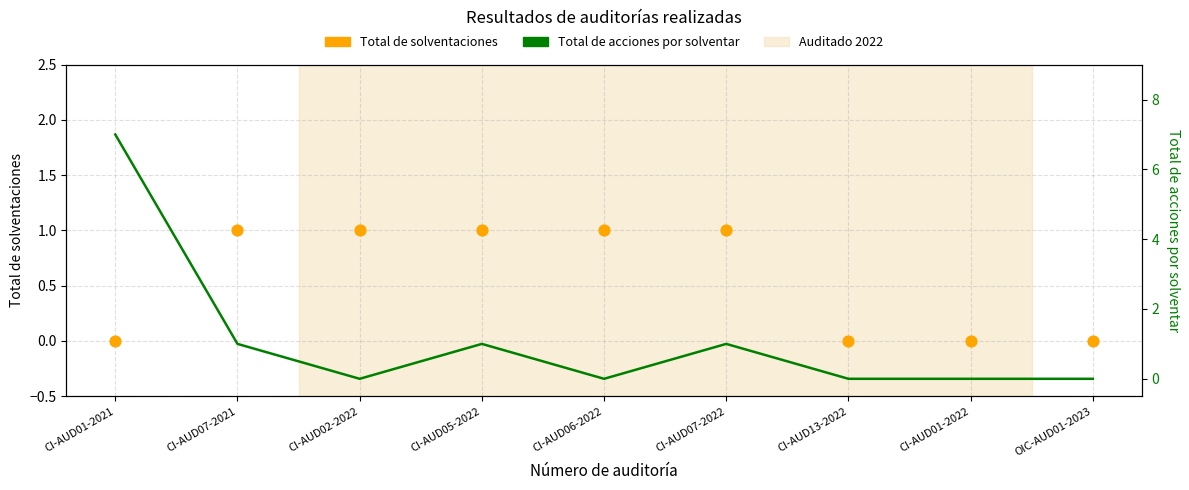

Which series reaches the minimum Y coordinate?

Total de solventaciones